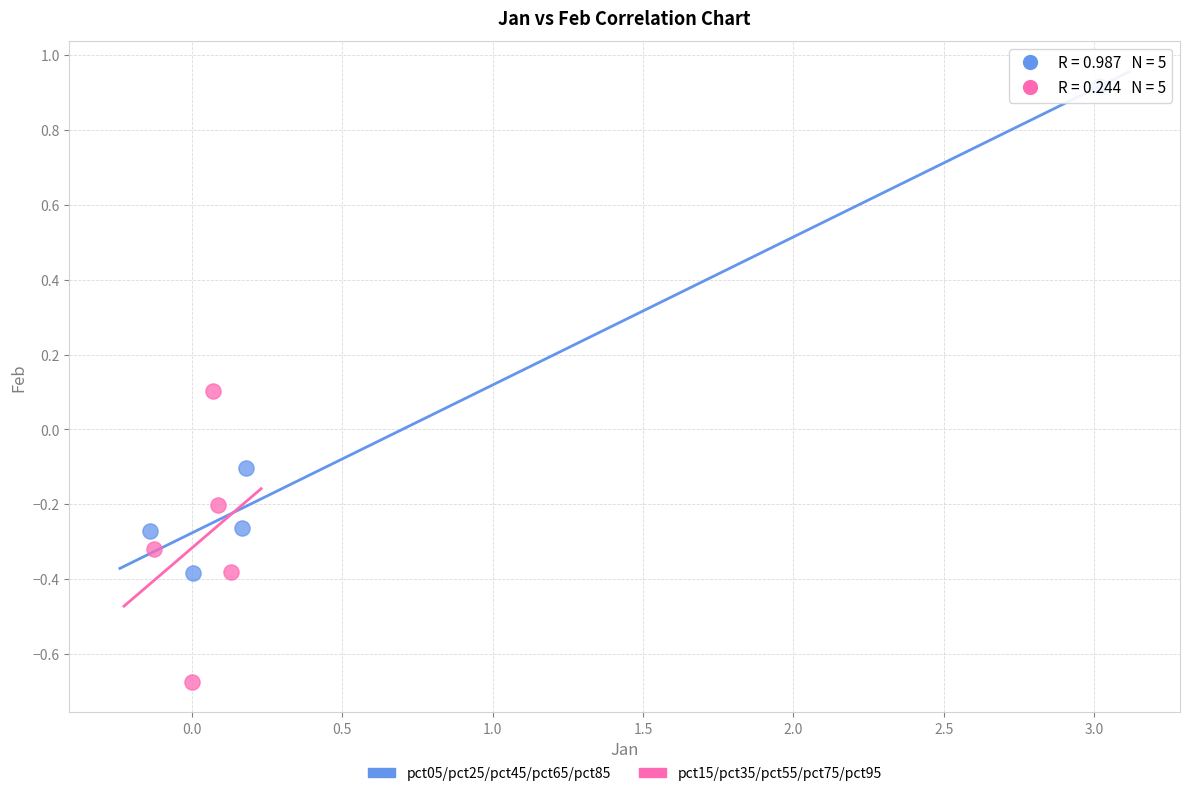

Which series has the largest Y range (max minus min)?

pct05/pct25/pct45/pct65/pct85